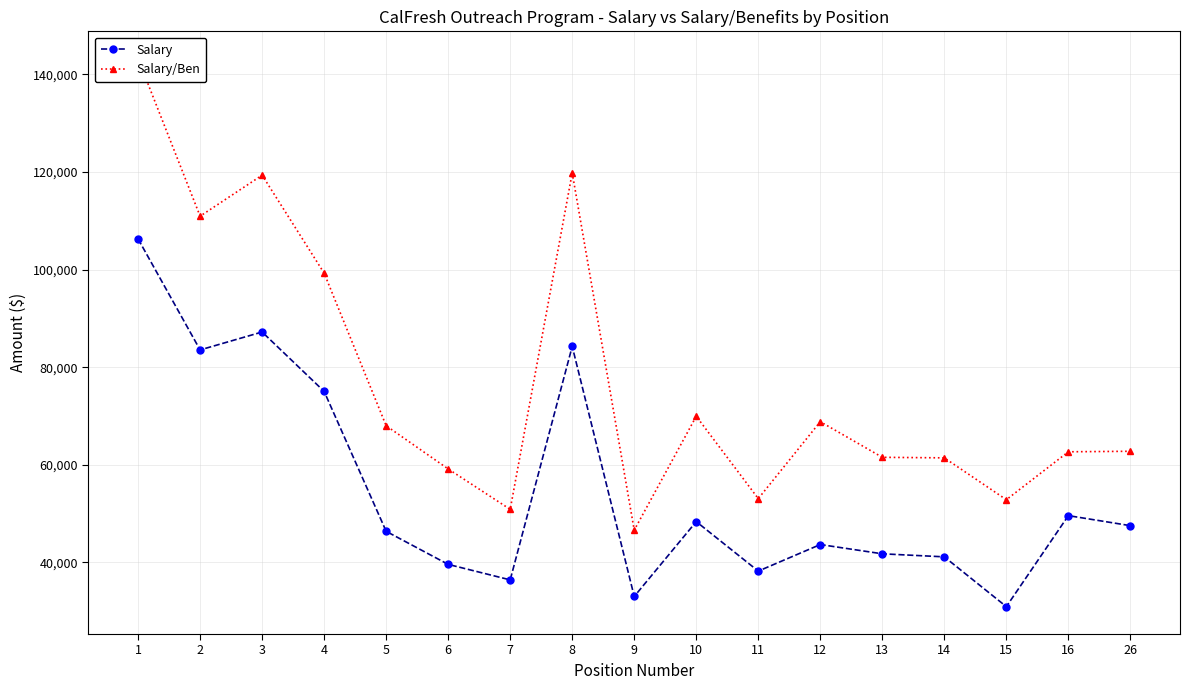

What is the value of the Salary point at the 10th from the left?

48348.8